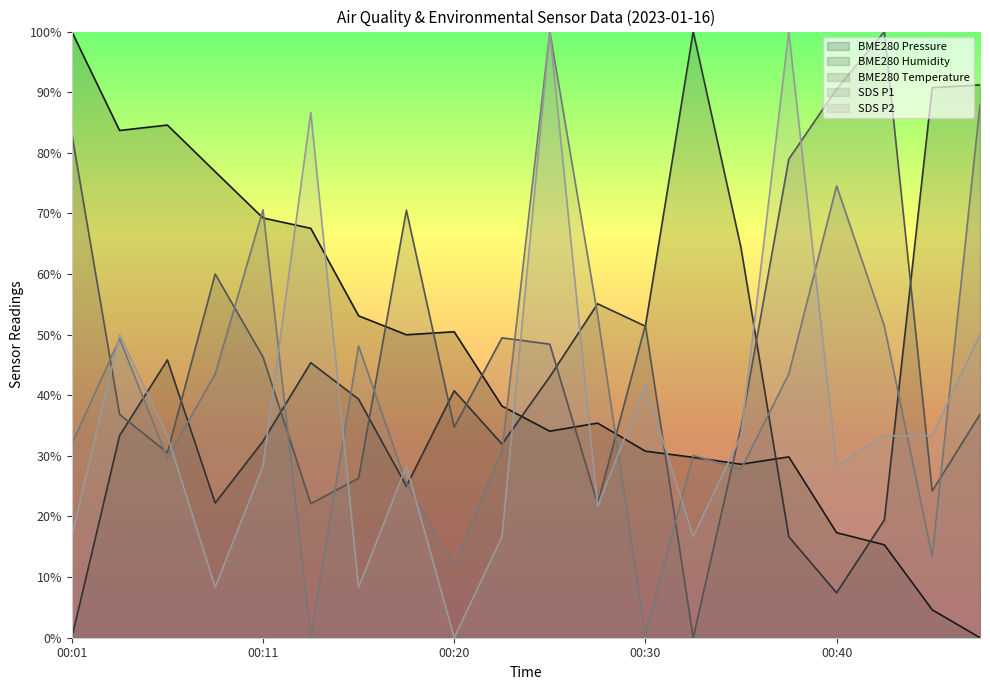

At 00:35, list the series in order from smallest to largest.

SDS_P1, BME280_pressure, SDS_P2, BME280_temperature, BME280_humidity